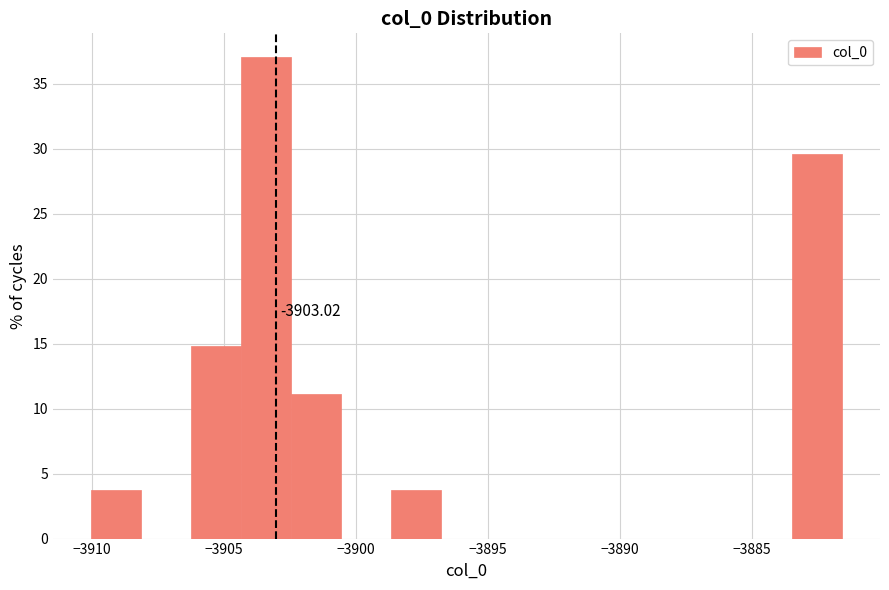

Around what value on the x-axis is the tallest bar? Give the approximate position of its centre, as read against the axis.

-3903.5